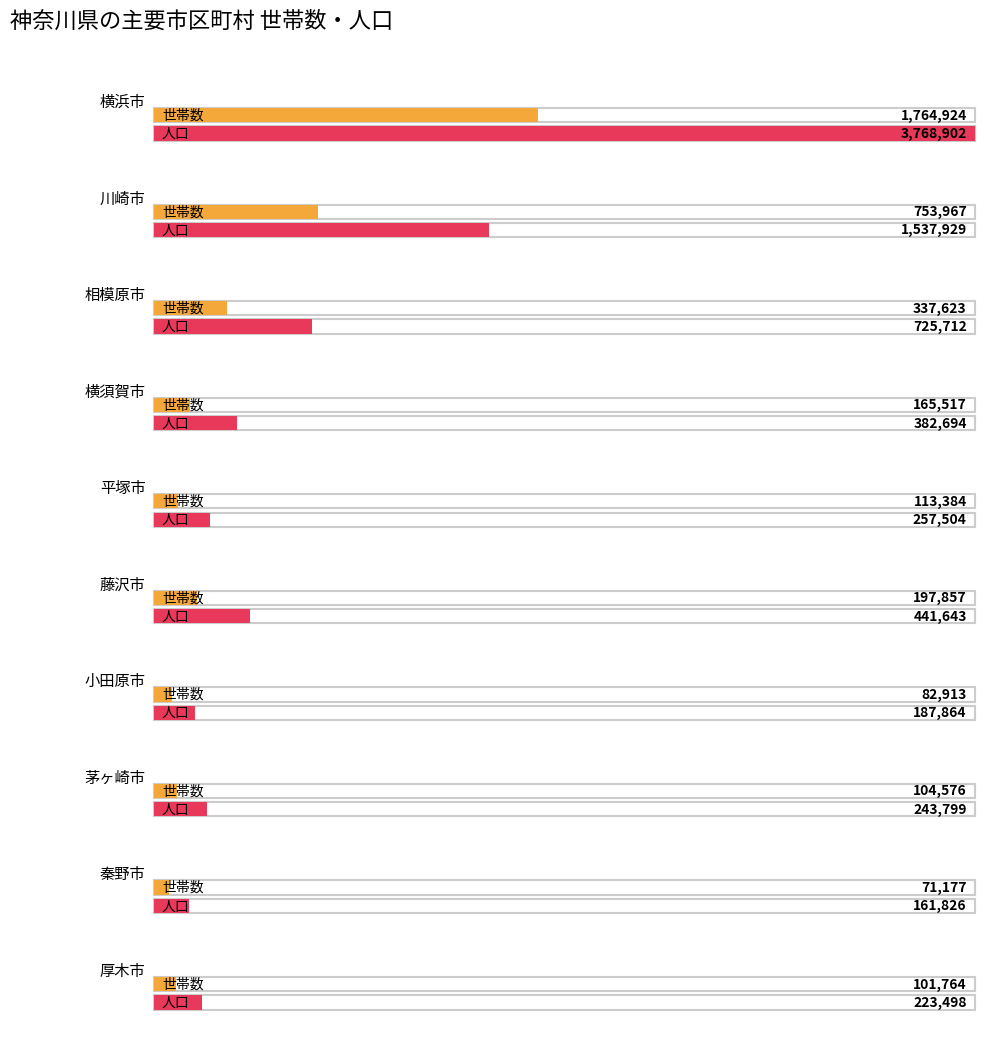

Reading right to left, transcribe all the data shown in this chart.

世帯数: 101764	71177	104576	82913	197857	113384	165517	337623	753967	1764924
人口: 223498	161826	243799	187864	441643	257504	382694	725712	1537929	3768902